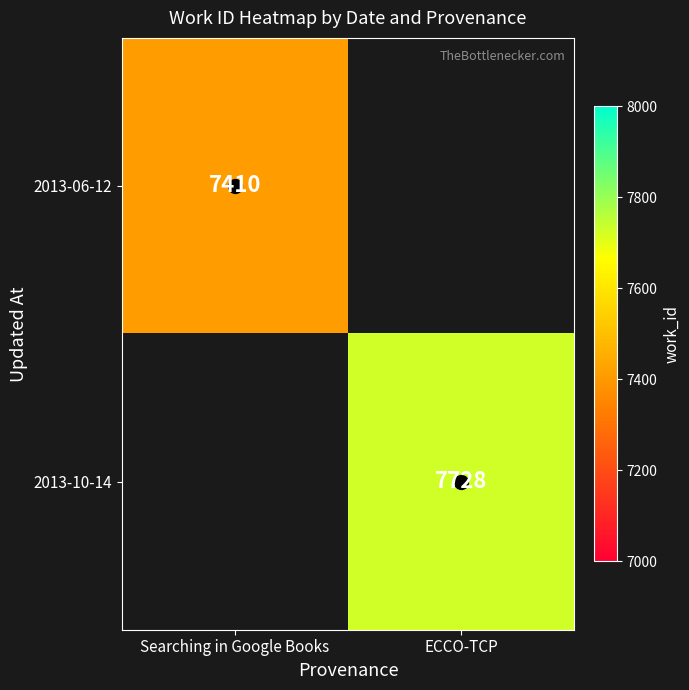

At how many categories does at least one series exceed 7727?

1